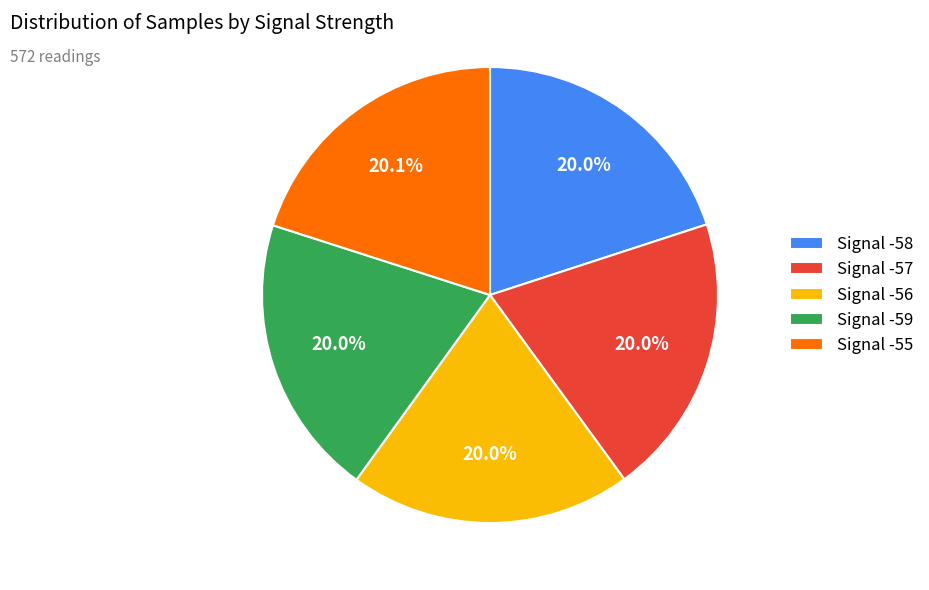

True or false: Signal -56 accounts for 20% of the total.

True